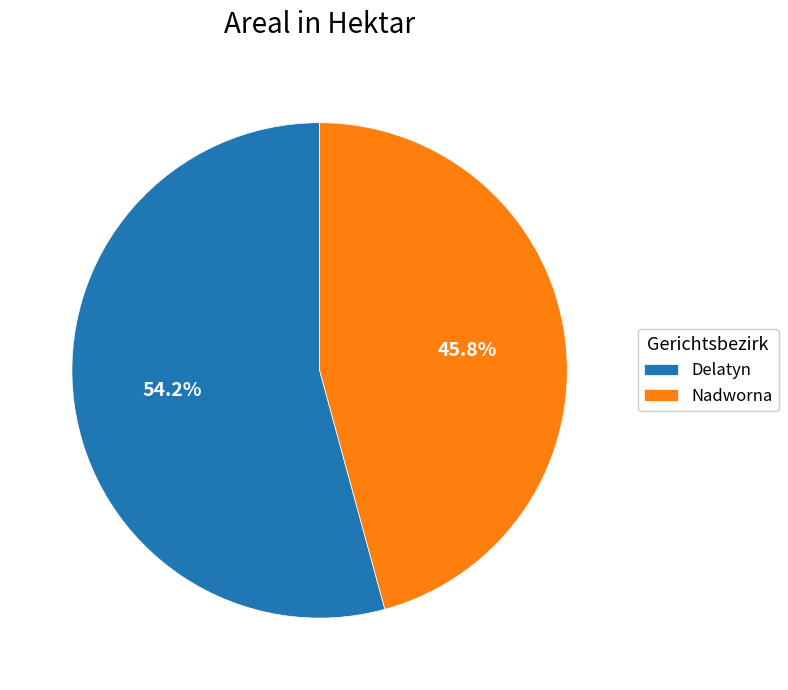

How many slices are in this pie chart?

2